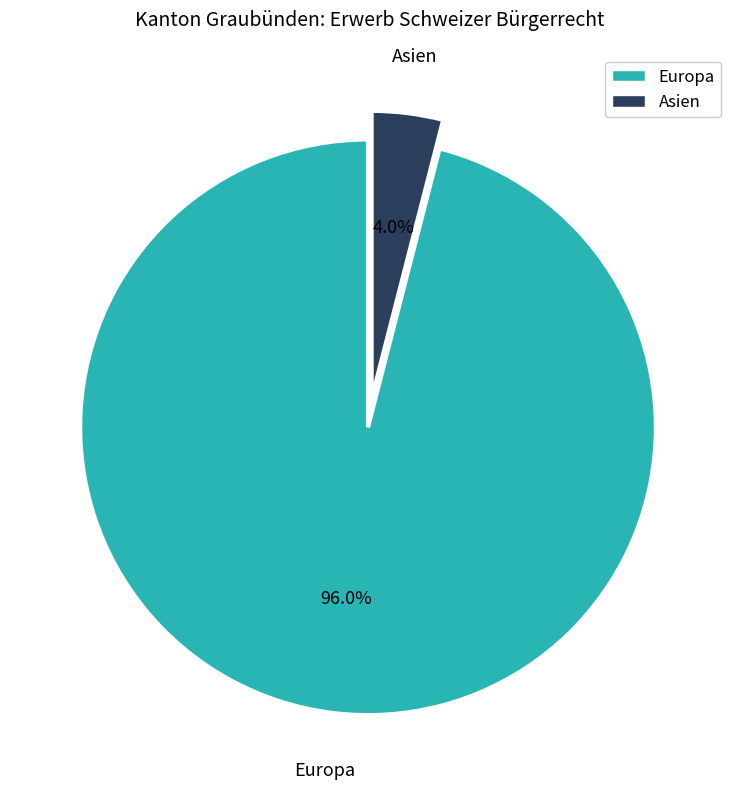

Does any single category account for the majority?

Yes